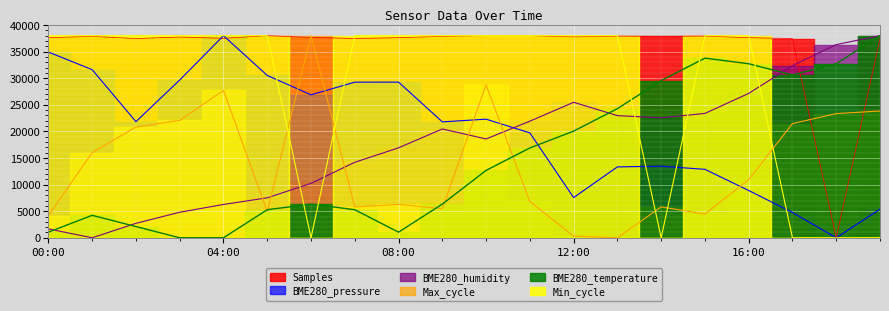

How many times do Min_cycle and BME280_pressure cross each other?

5